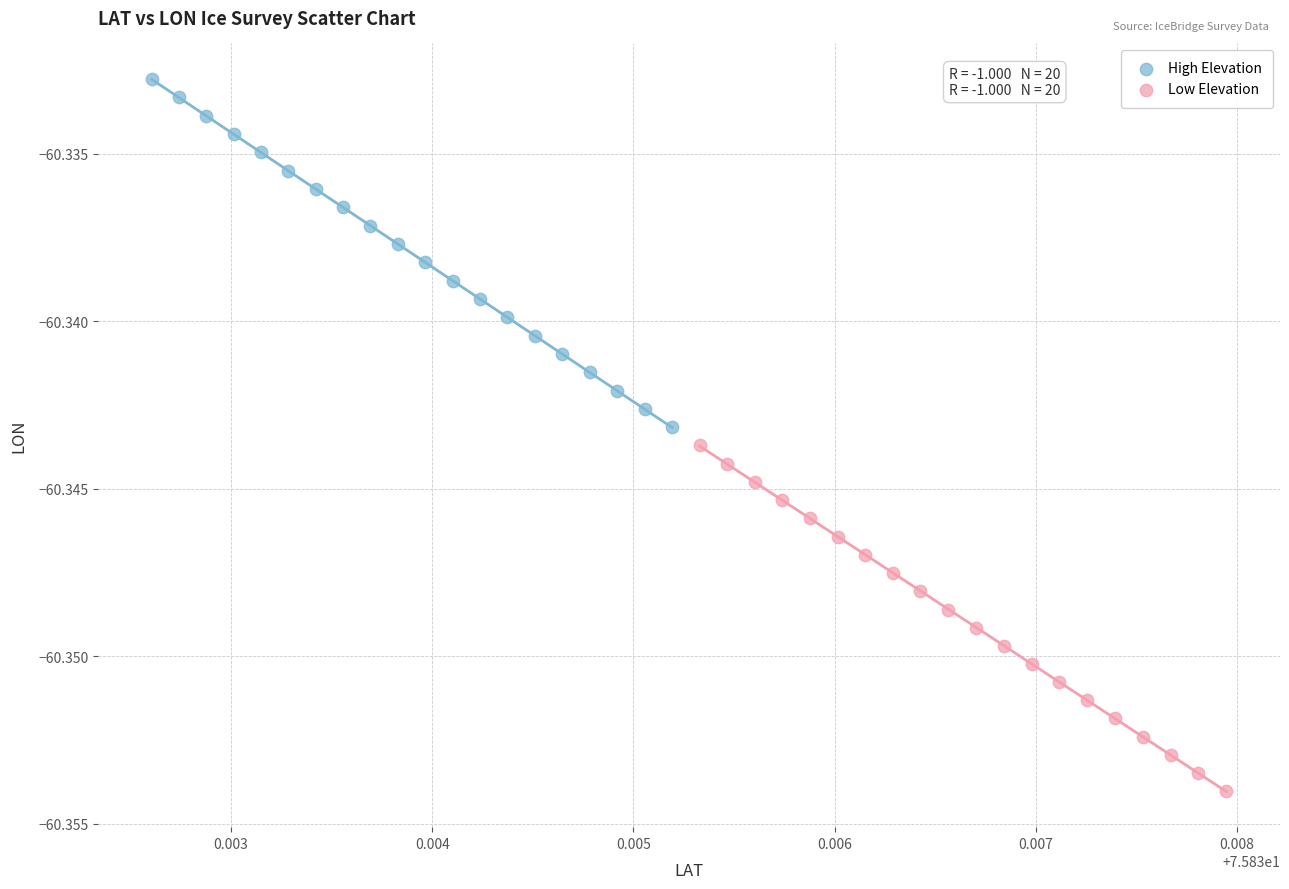

Which series reaches the minimum Y coordinate?

Low Elevation